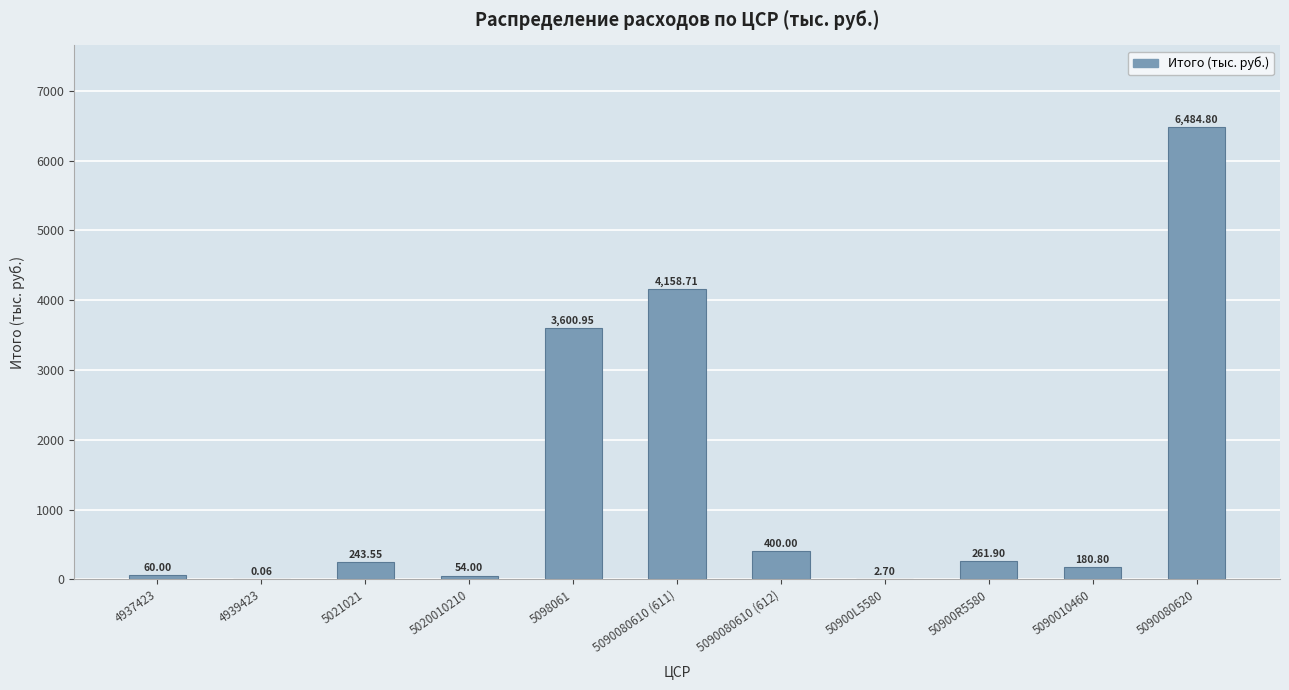

Count the number of data series in this chart.

1